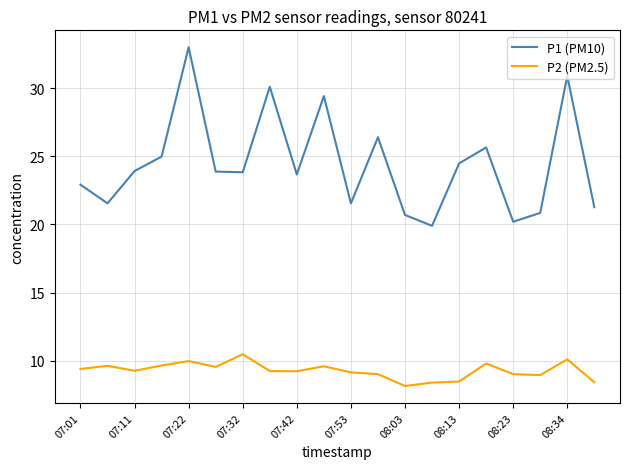

What is the difference between the maximum and minimum values in the P2 (PM2.5) series?

2.3